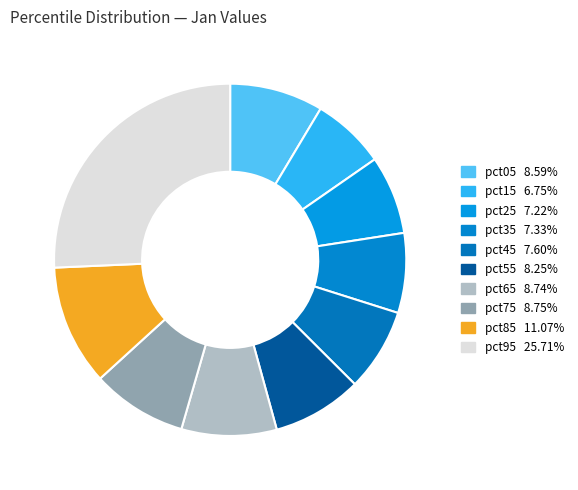

Combined, do pct95 and pct25 account for over 50%?

No